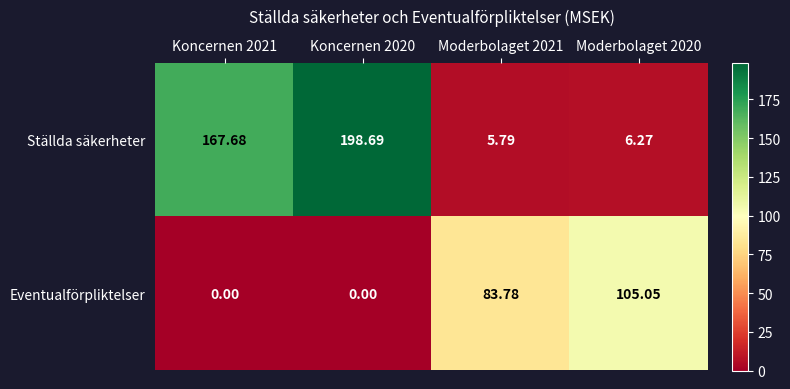

Which series has the largest range (max minus min)?

Ställda säkerheter